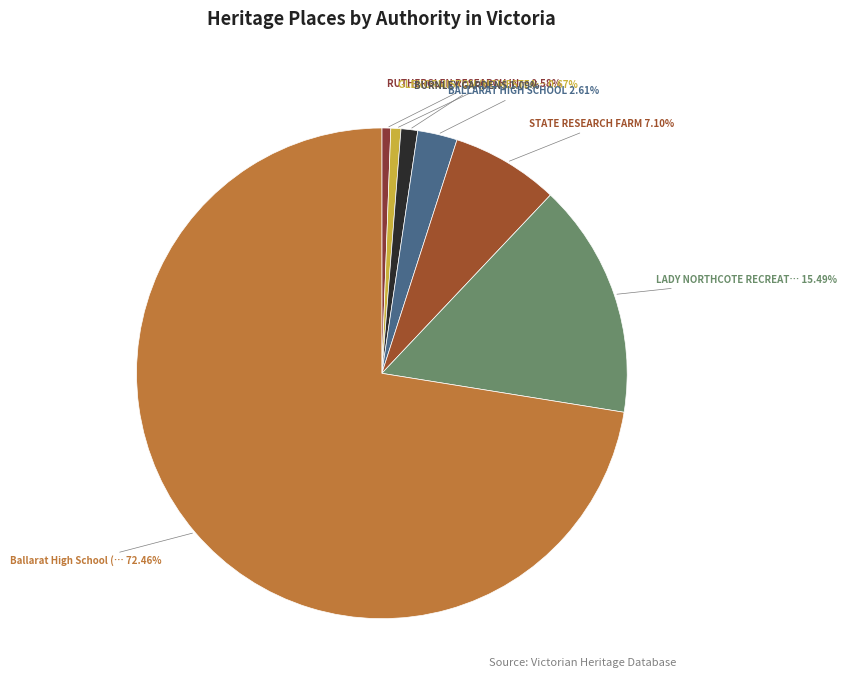

What is the largest slice in the pie chart?

Ballarat High School (War Inventory)